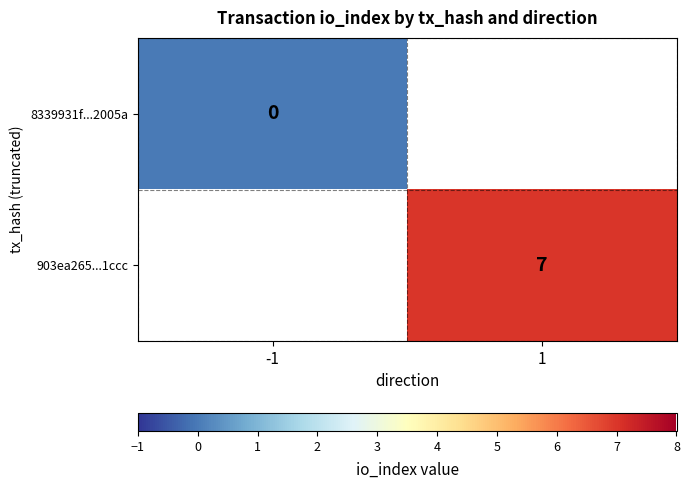

Which label corresponds to the largest value in the chart?

1